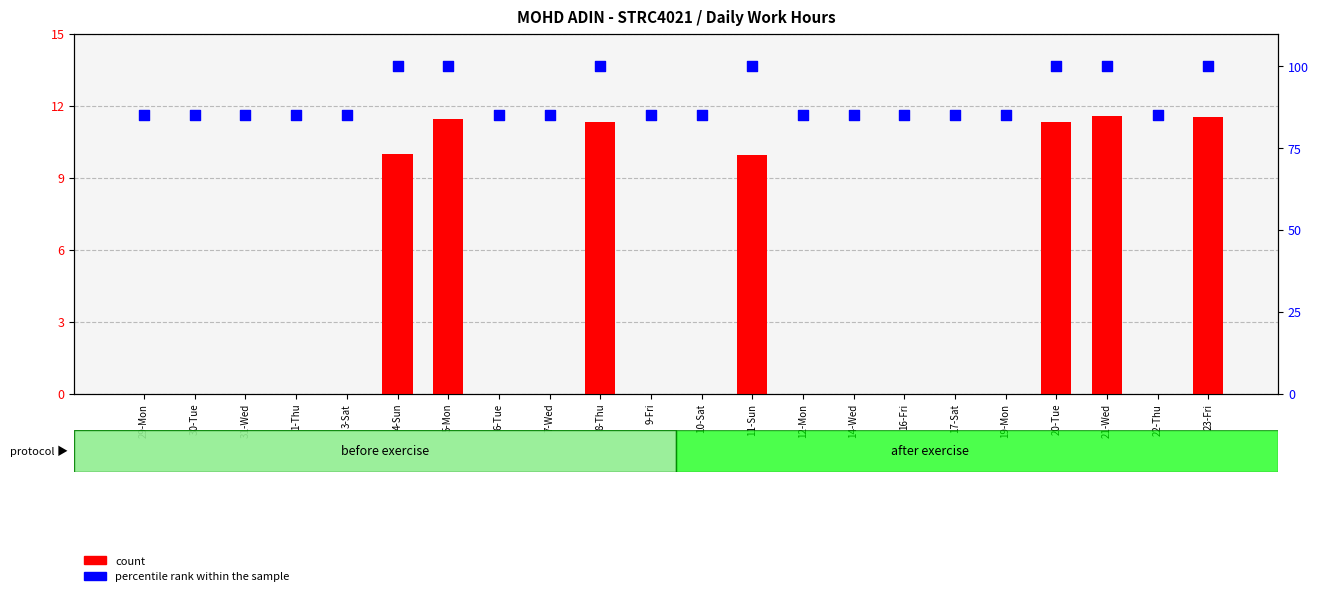

Which series contains the lowest Y value?

count